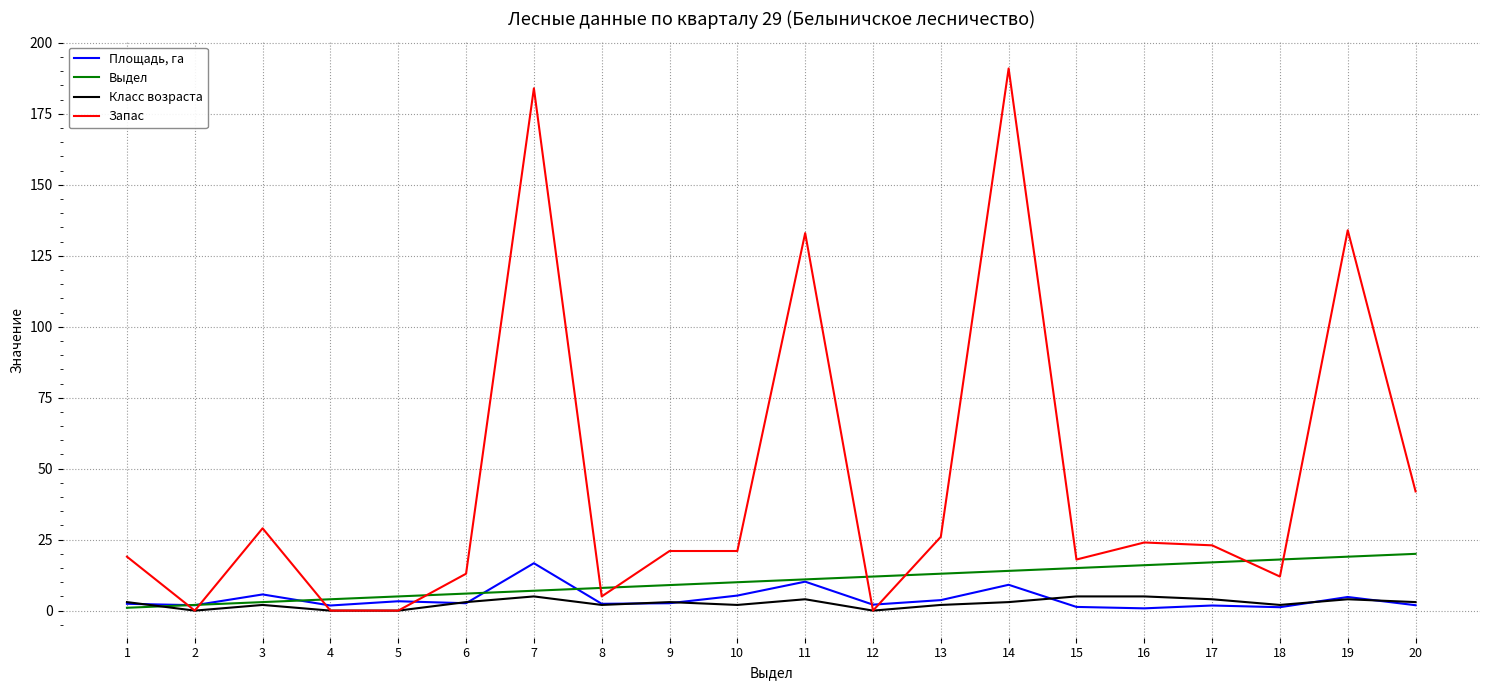

Is the value of Площадь, га at 5 greater than the value of Запас at 16?

No